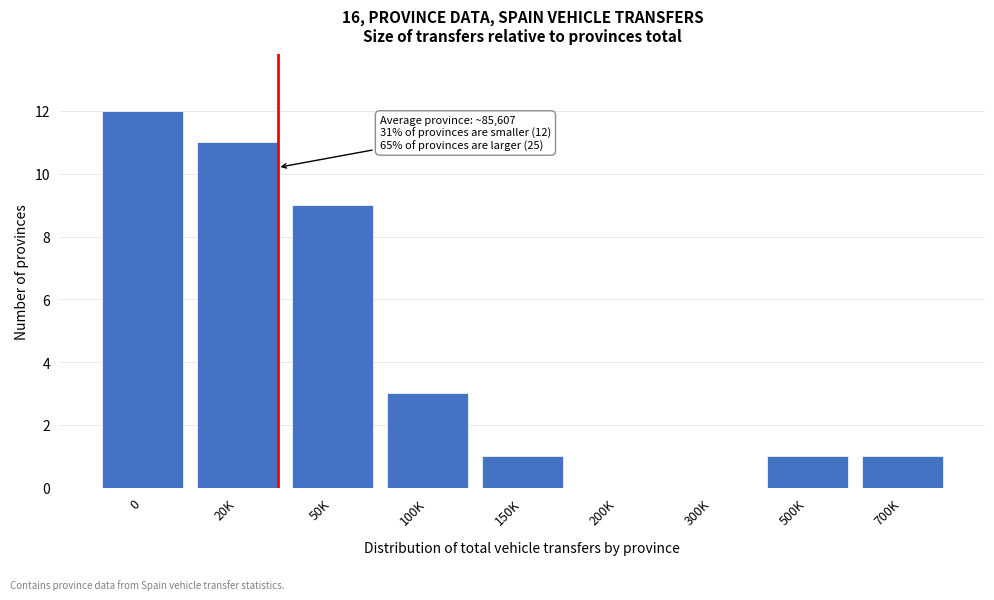

Reading right to left, list all the values displayed in this chart.

700K=1	500K=1	300K=0	200K=0	150K=1	100K=3	50K=9	20K=11	0=12